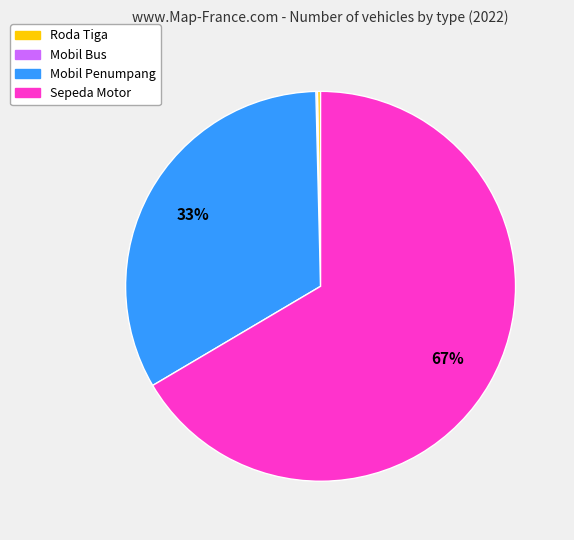

What percentage is the Sepeda Motor slice, to the nearest percent?

67%